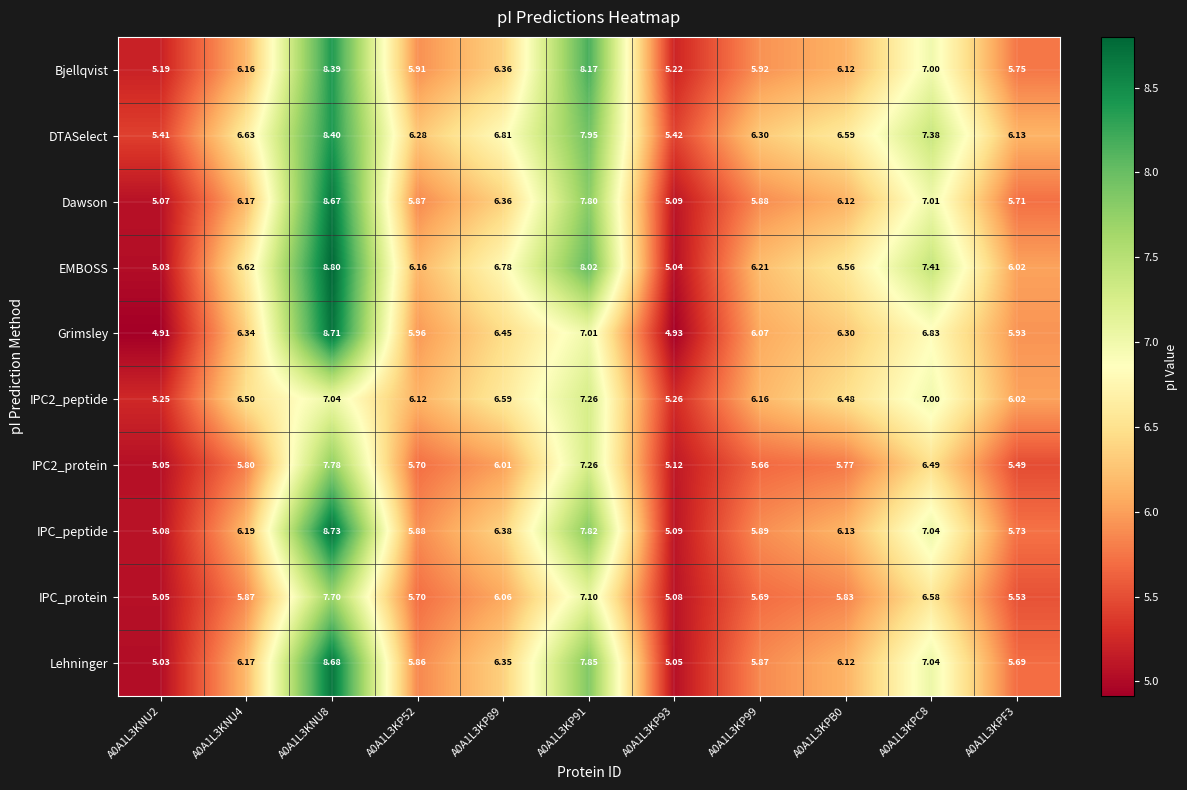

Which series has the largest range (max minus min)?

Grimsley